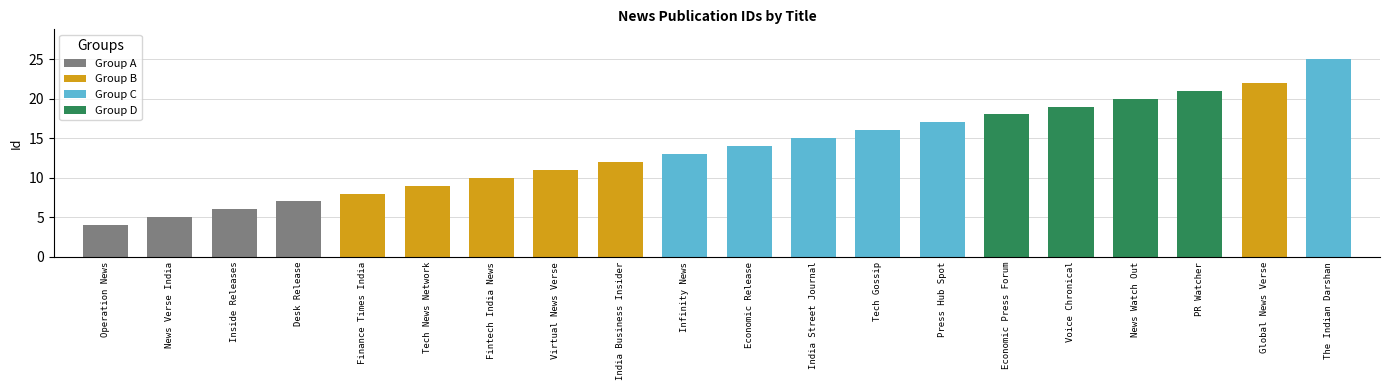

List the labels in order of value, smallest first.

Operation News, News Verse India, Inside Releases, Desk Release, Finance Times India, Tech News Network, Fintech India News, Virtual News Verse, India Business Insider, Infinity News, Economic Release, India Street Journal, Tech Gossip, Press Hub Spot, Economic Press Forum, Voice Chronical, News Watch Out, PR Watcher, Global News Verse, The Indian Darshan